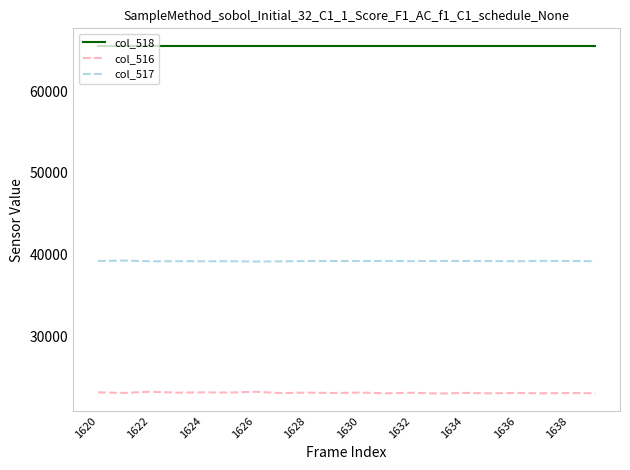

List the series in order of their overall mean, lowest first.

col_516, col_517, col_518